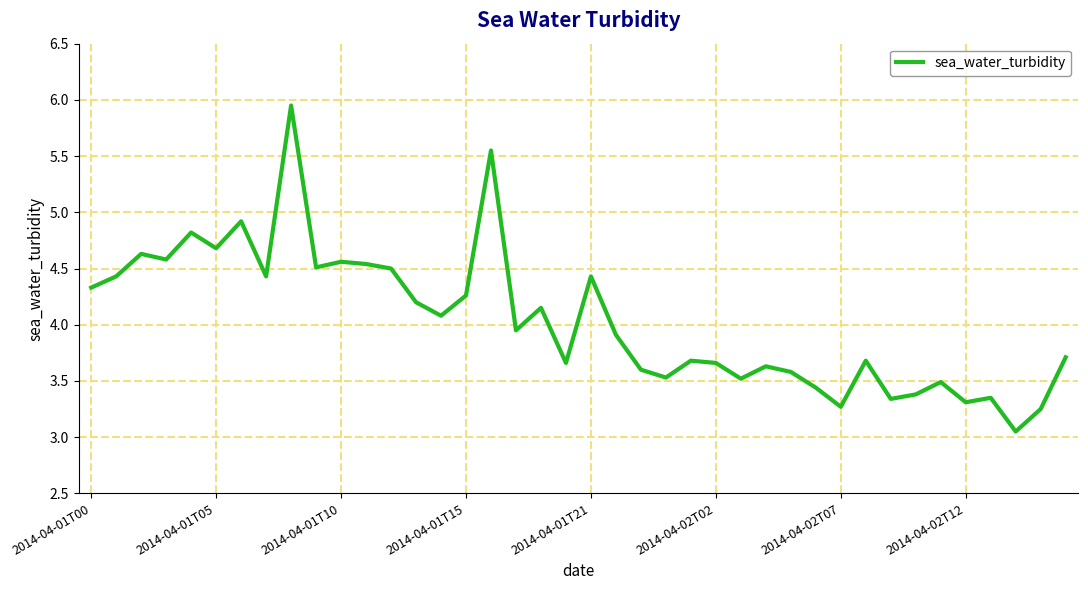

The chart shows a value of 3.3 at 2014-04-02T07. True or false?

True